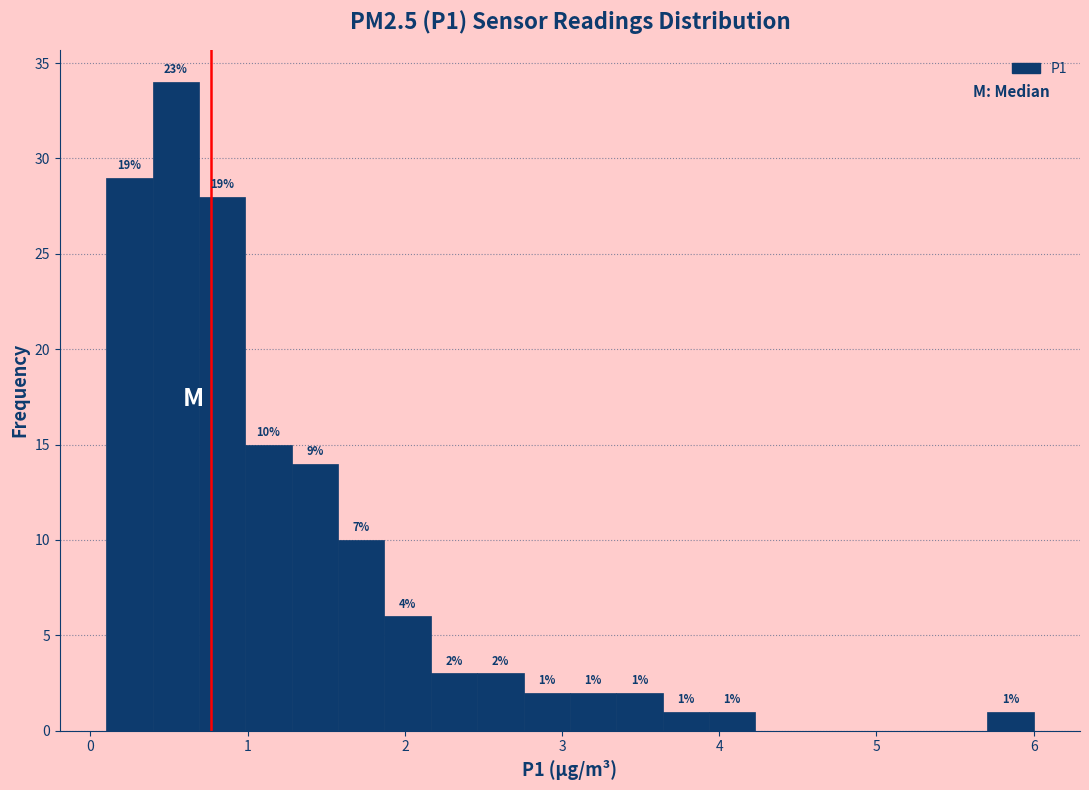

Read against the x-axis, roughly where is the centre of the tallest bar?

0.5